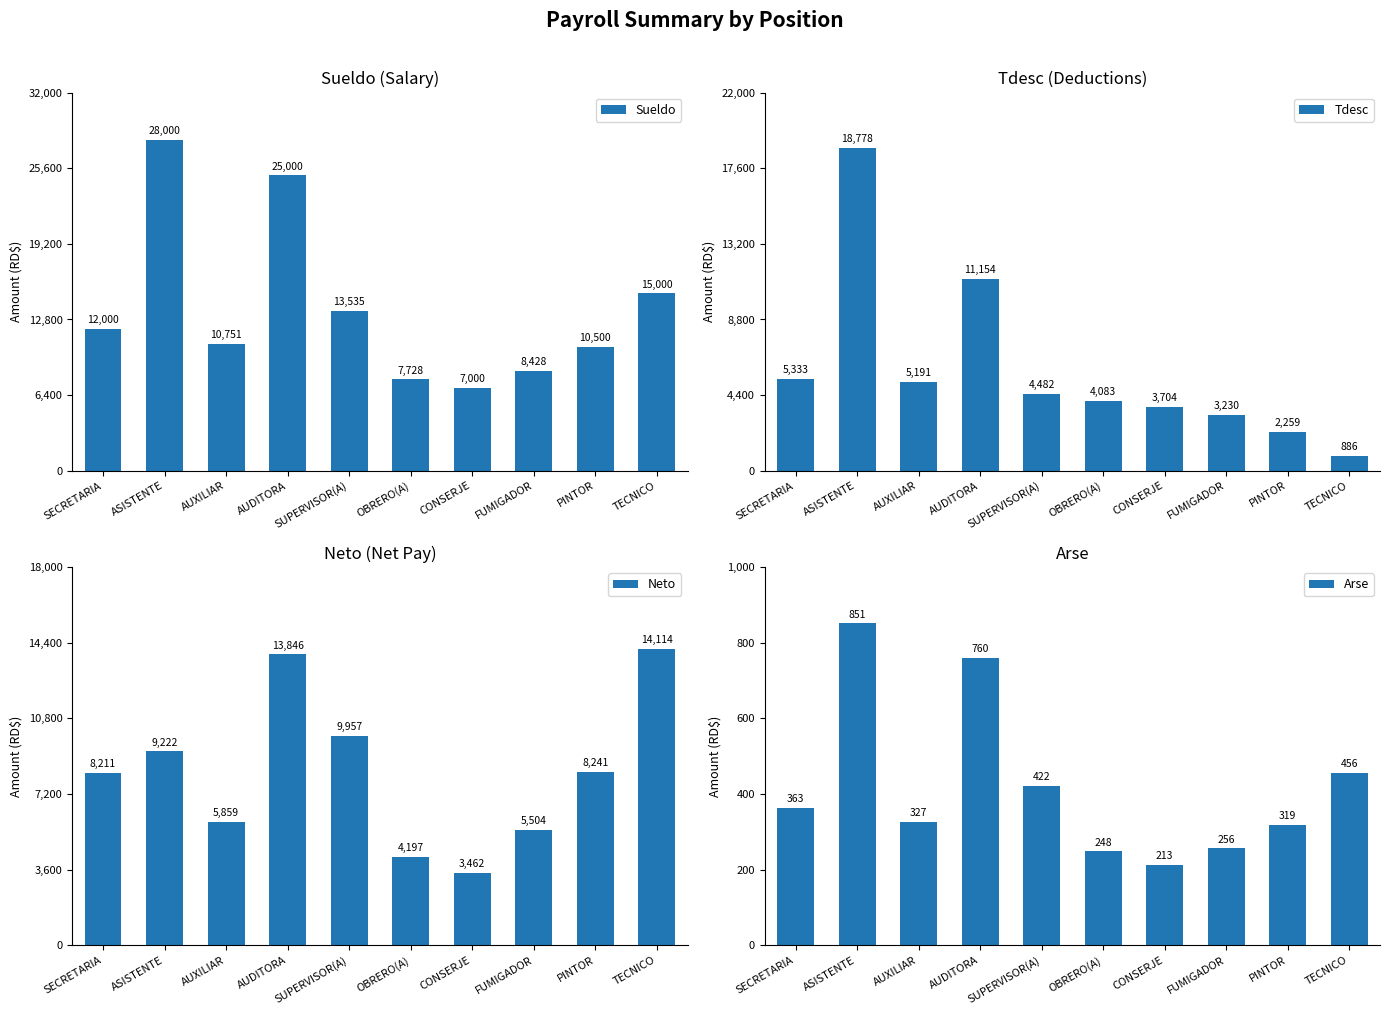

What is the sum of the Sueldo values at SECRETARIA and TECNICO?

27000.0